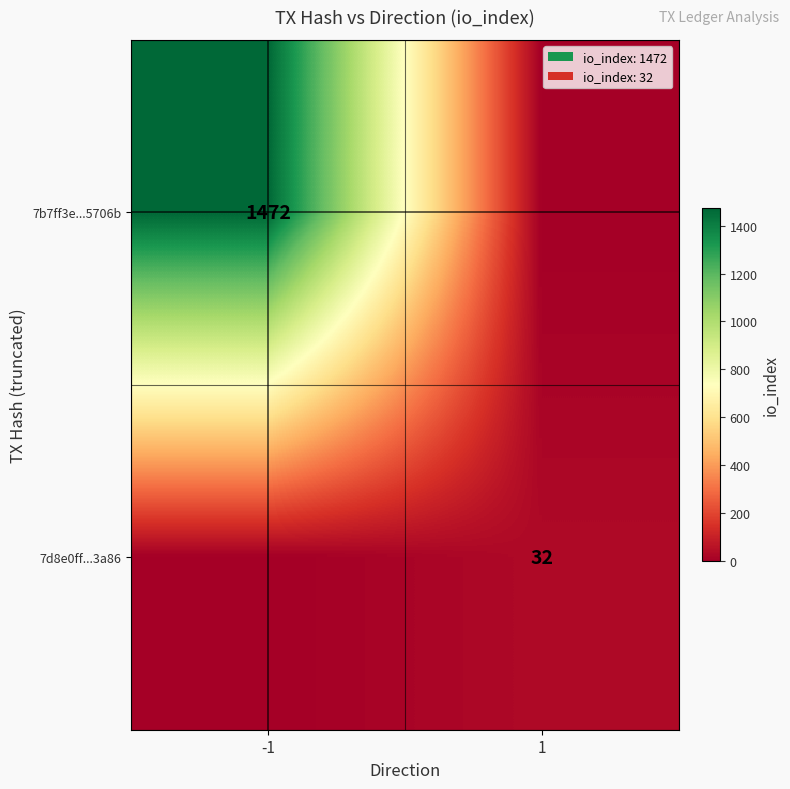

How many series are shown in this chart?

2